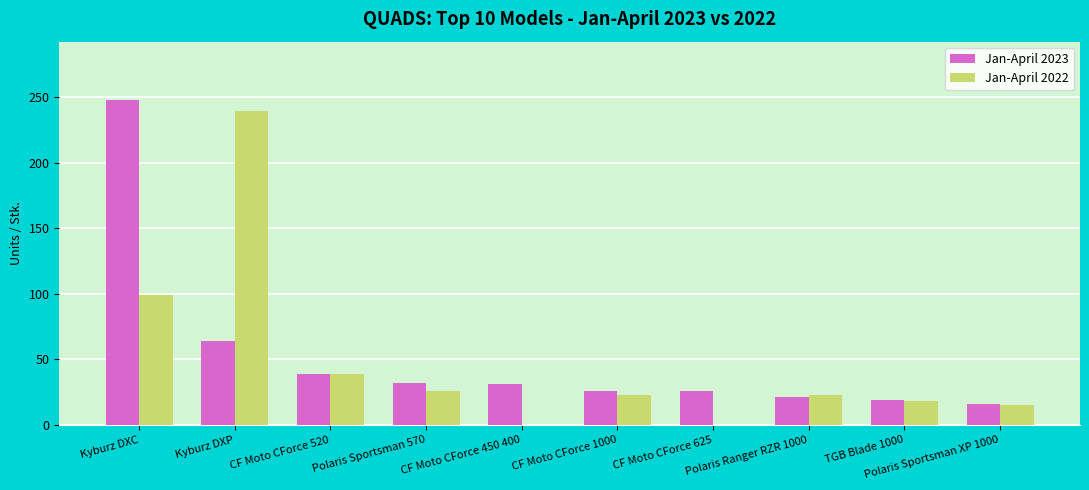

True or false: Jan-April 2023 has a value of 31 at CF Moto CForce 450 400.

True